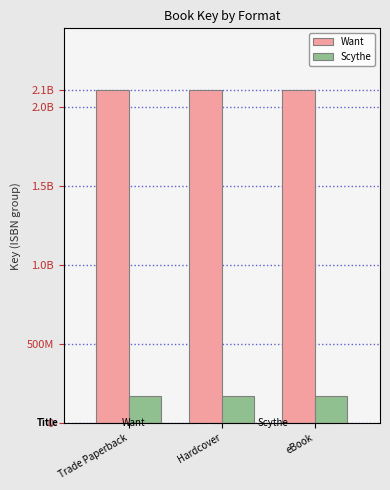

Which has a higher value, Hardcover or Trade Paperback?

Hardcover